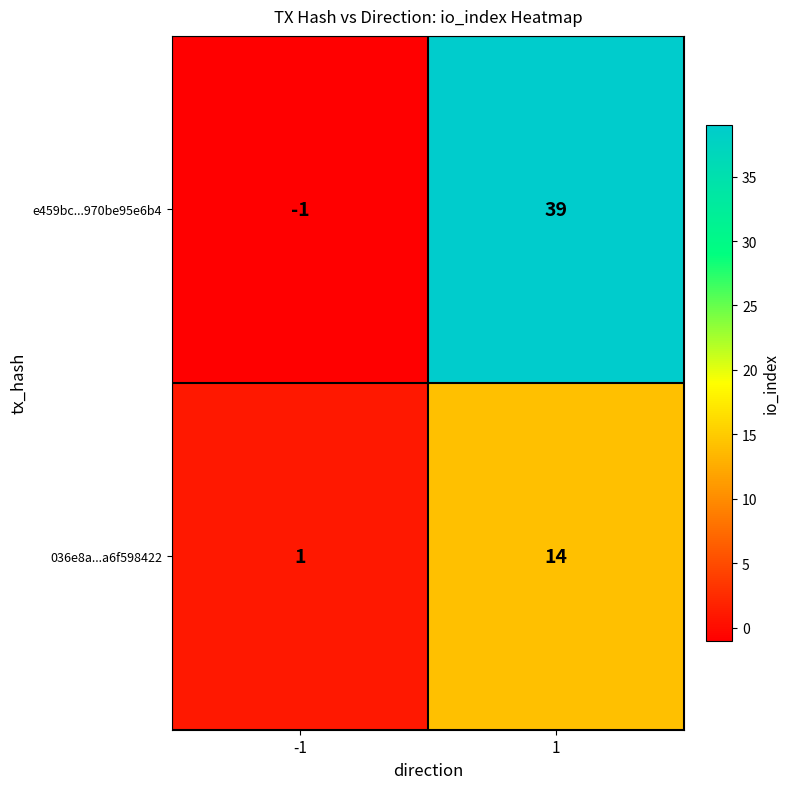

Is the value of e459bc...970be95e6b4 at -1 greater than the value of 036e8a...a6f598422 at -1?

No